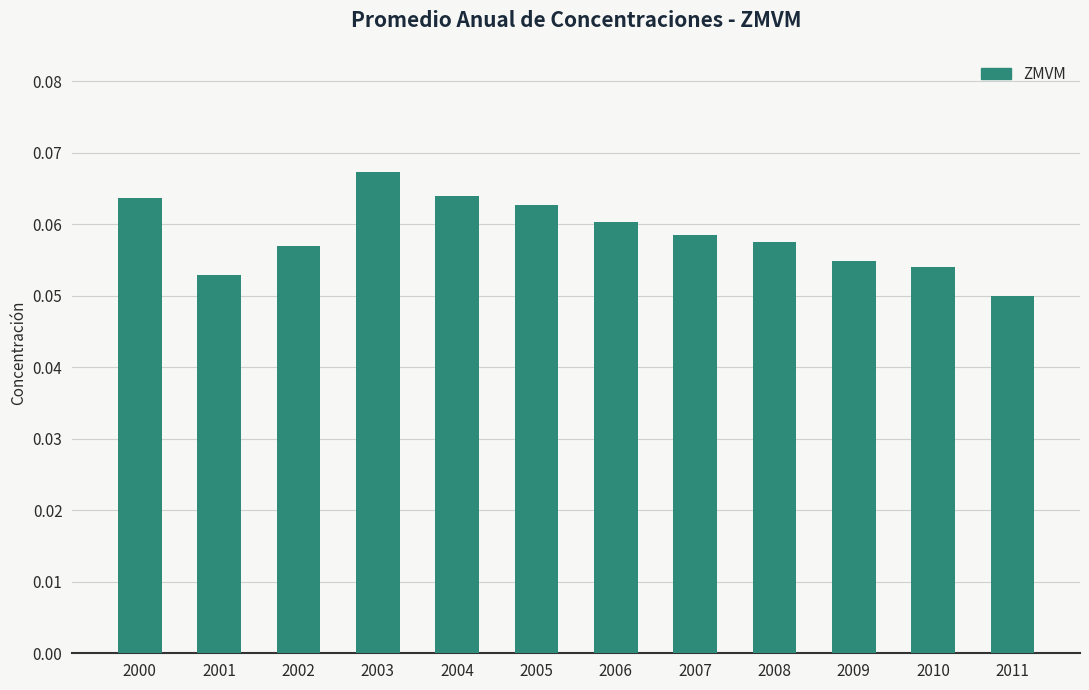

The value at 2003 is 0.0. True or false?

False